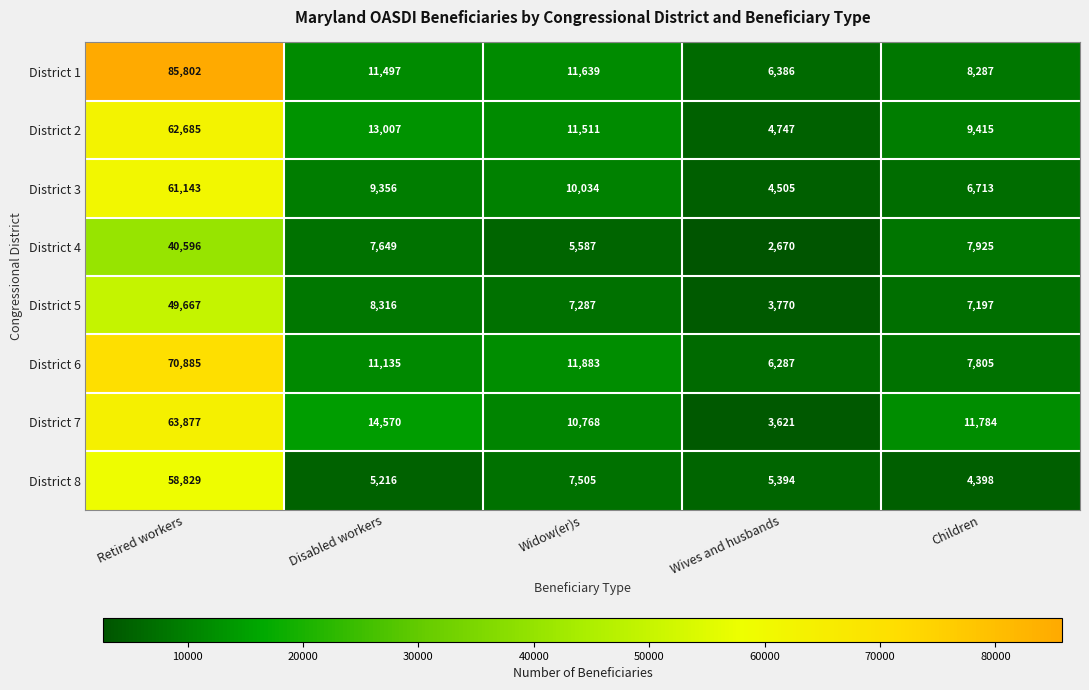

What is the difference between the maximum and second lowest values in the District 5 series?

42470